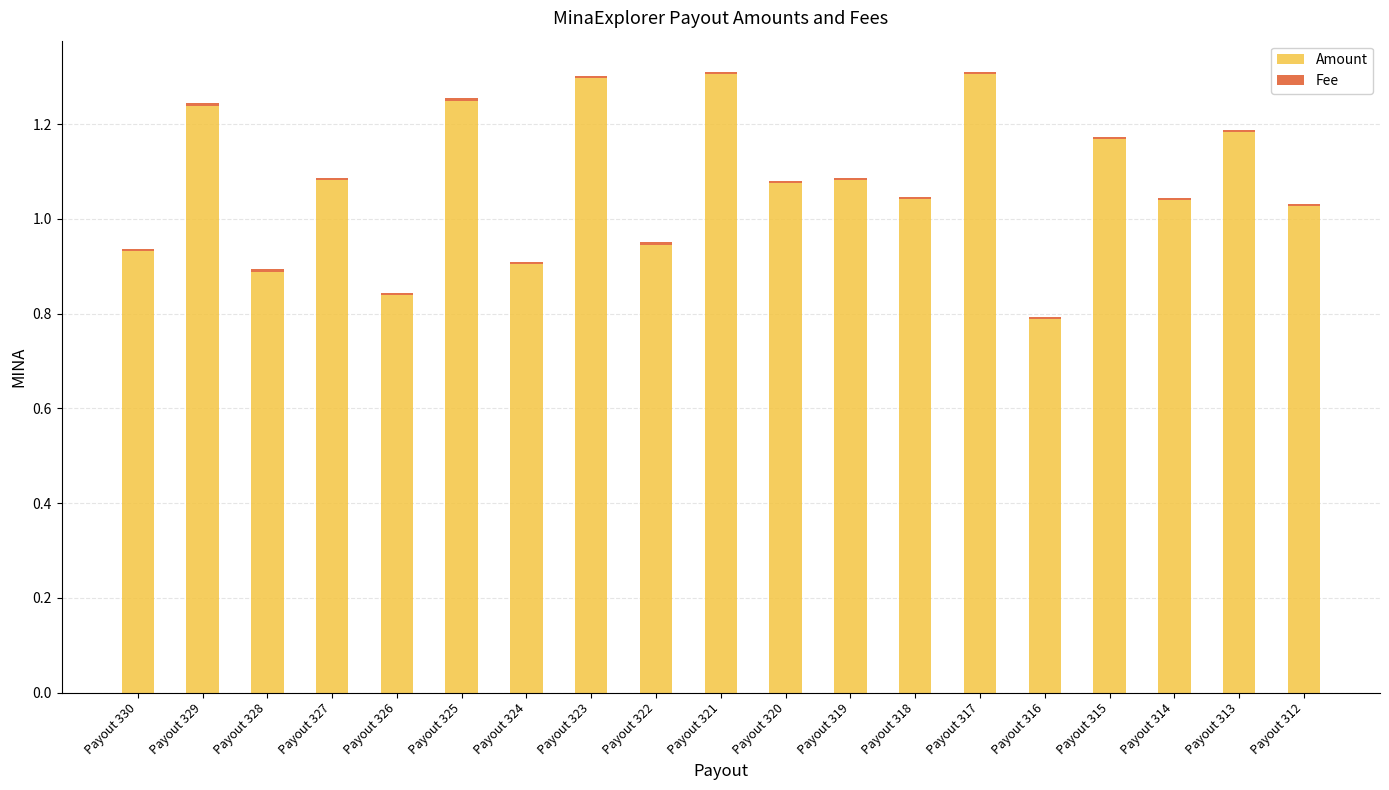

What is the highest value of the Amount series?

1.3